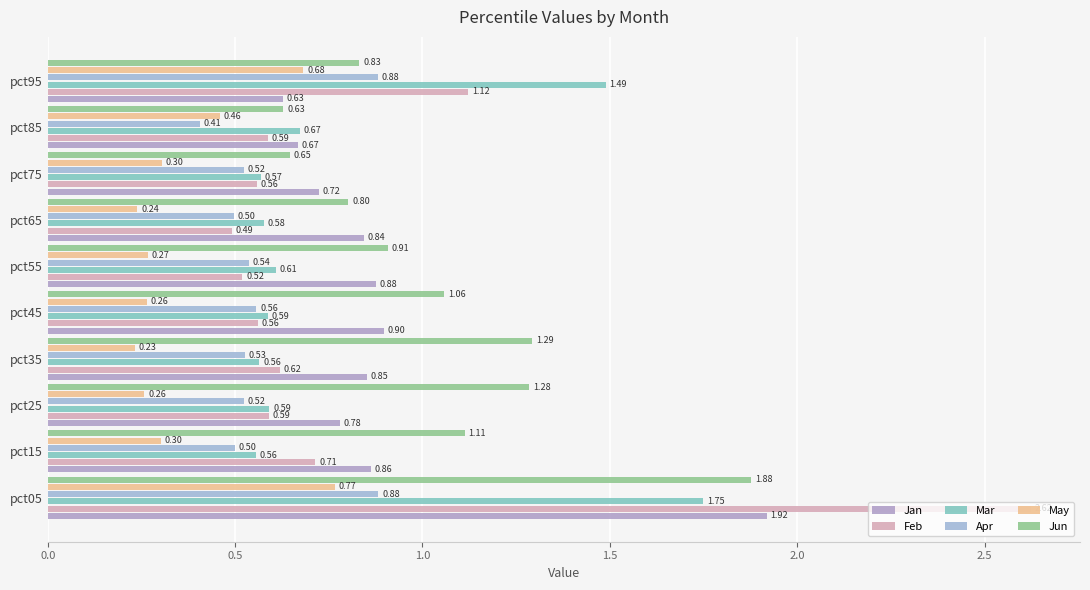

What is the value of the Jun bar at the 4th from the left?

1.3